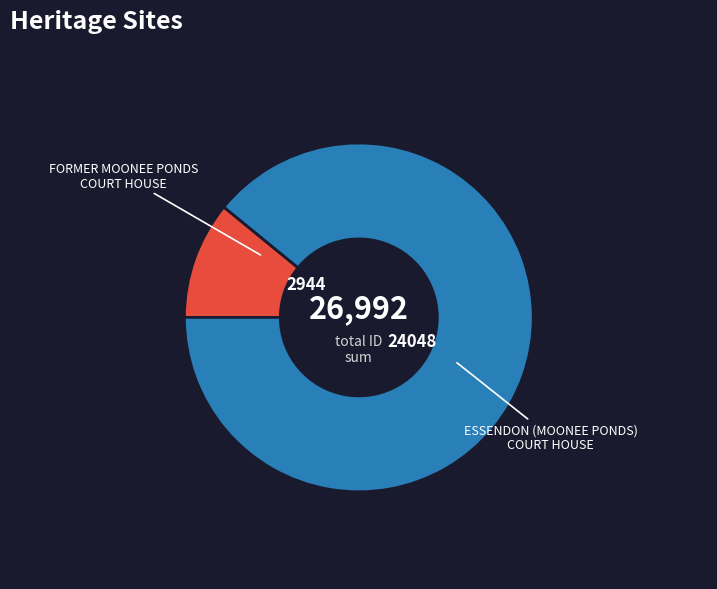

True or false: FORMER MOONEE PONDS COURT HOUSE accounts for 11% of the total.

True